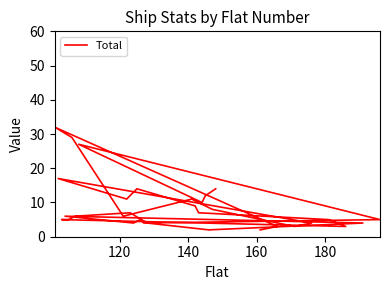

How many interior local valleys (lower than both neighbors) does the data have?

8